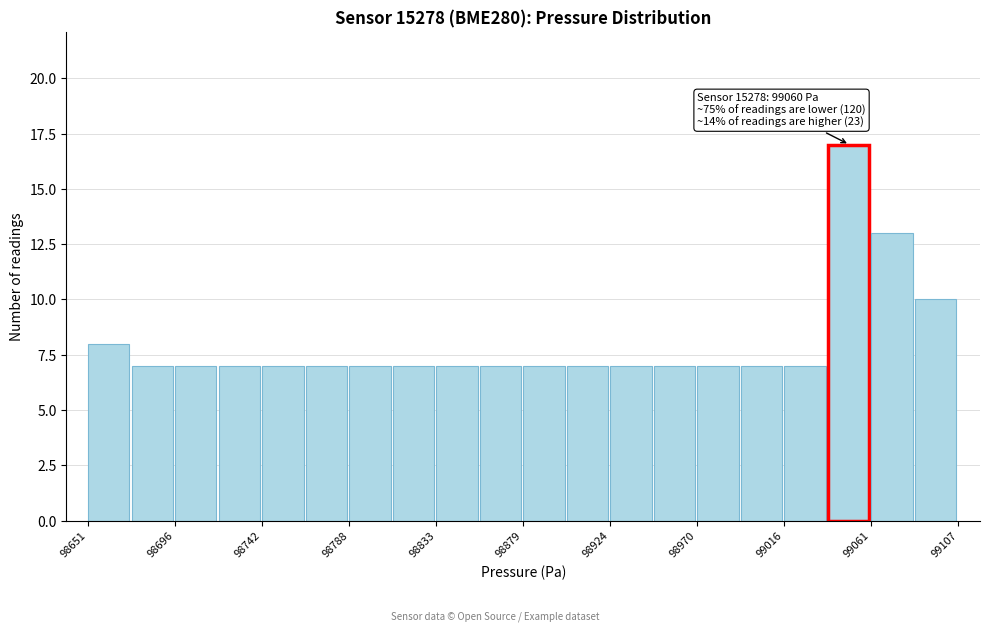

Over which range of the x-axis is the bar tallest?

99040 to 99060